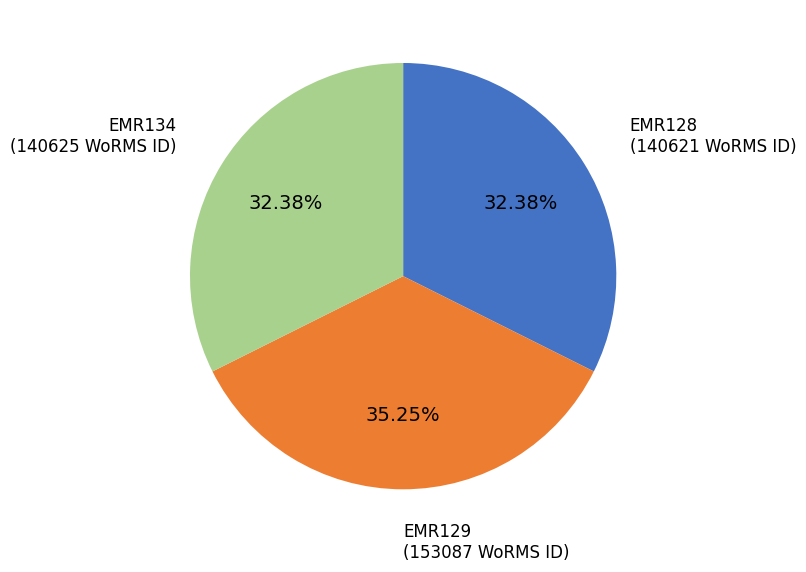

Is there any slice that represents more than half of the pie?

No